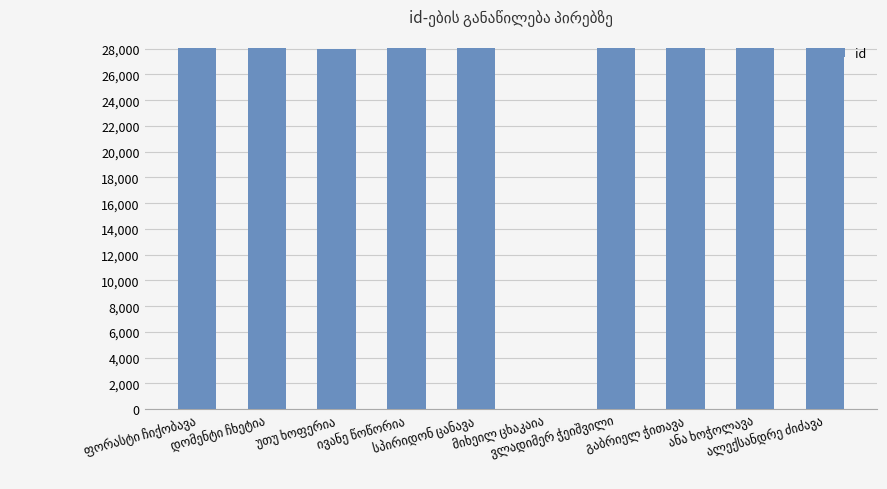

What is the sum of all values?

252678